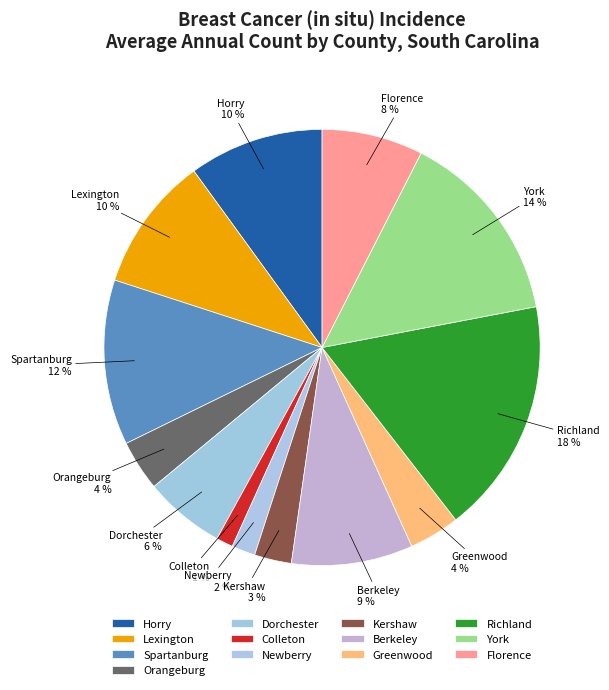

Is Dorchester the majority of the pie?

No